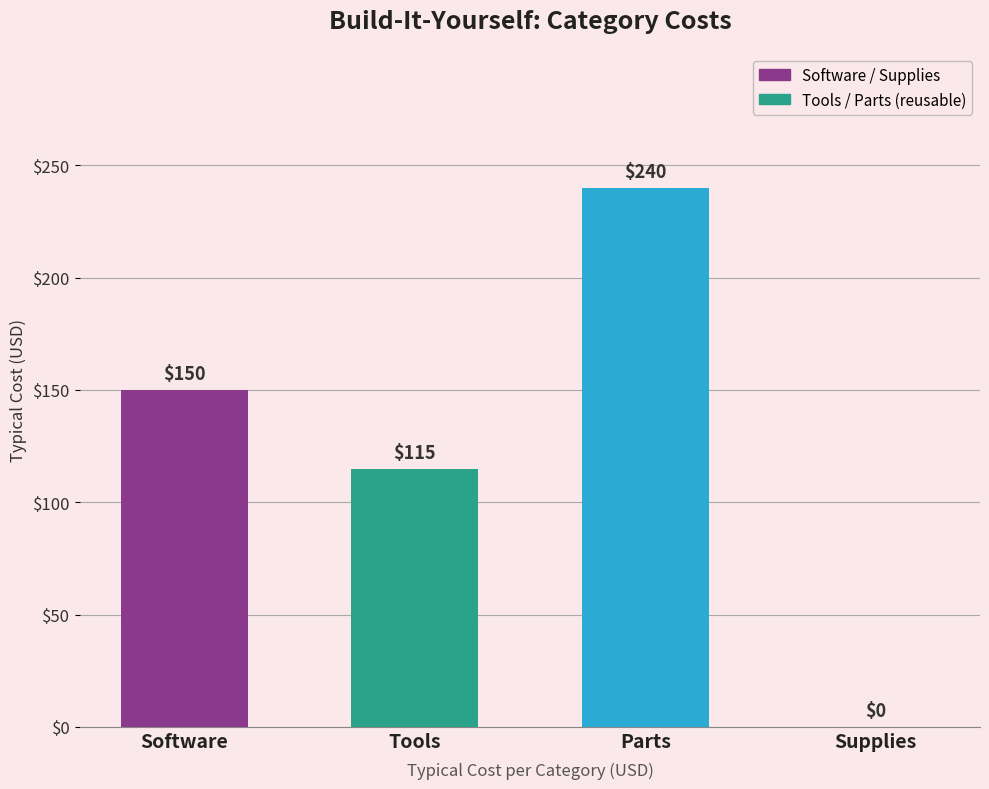

Are the bars grouped side by side (vs. stacked)?

No